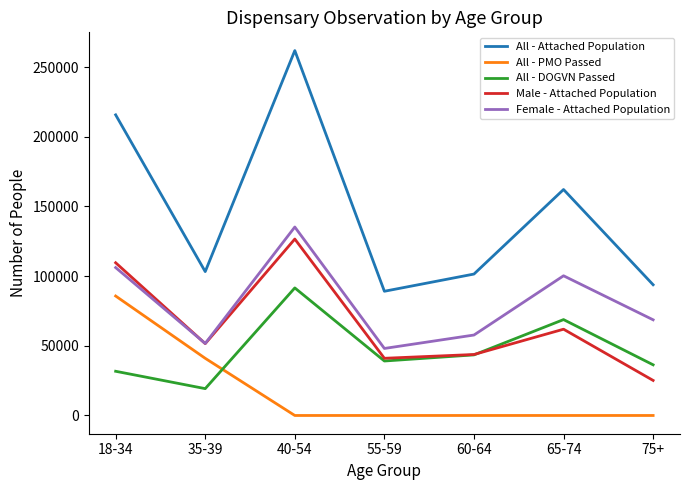

Which series has the largest total across all categories?

All - Attached Population